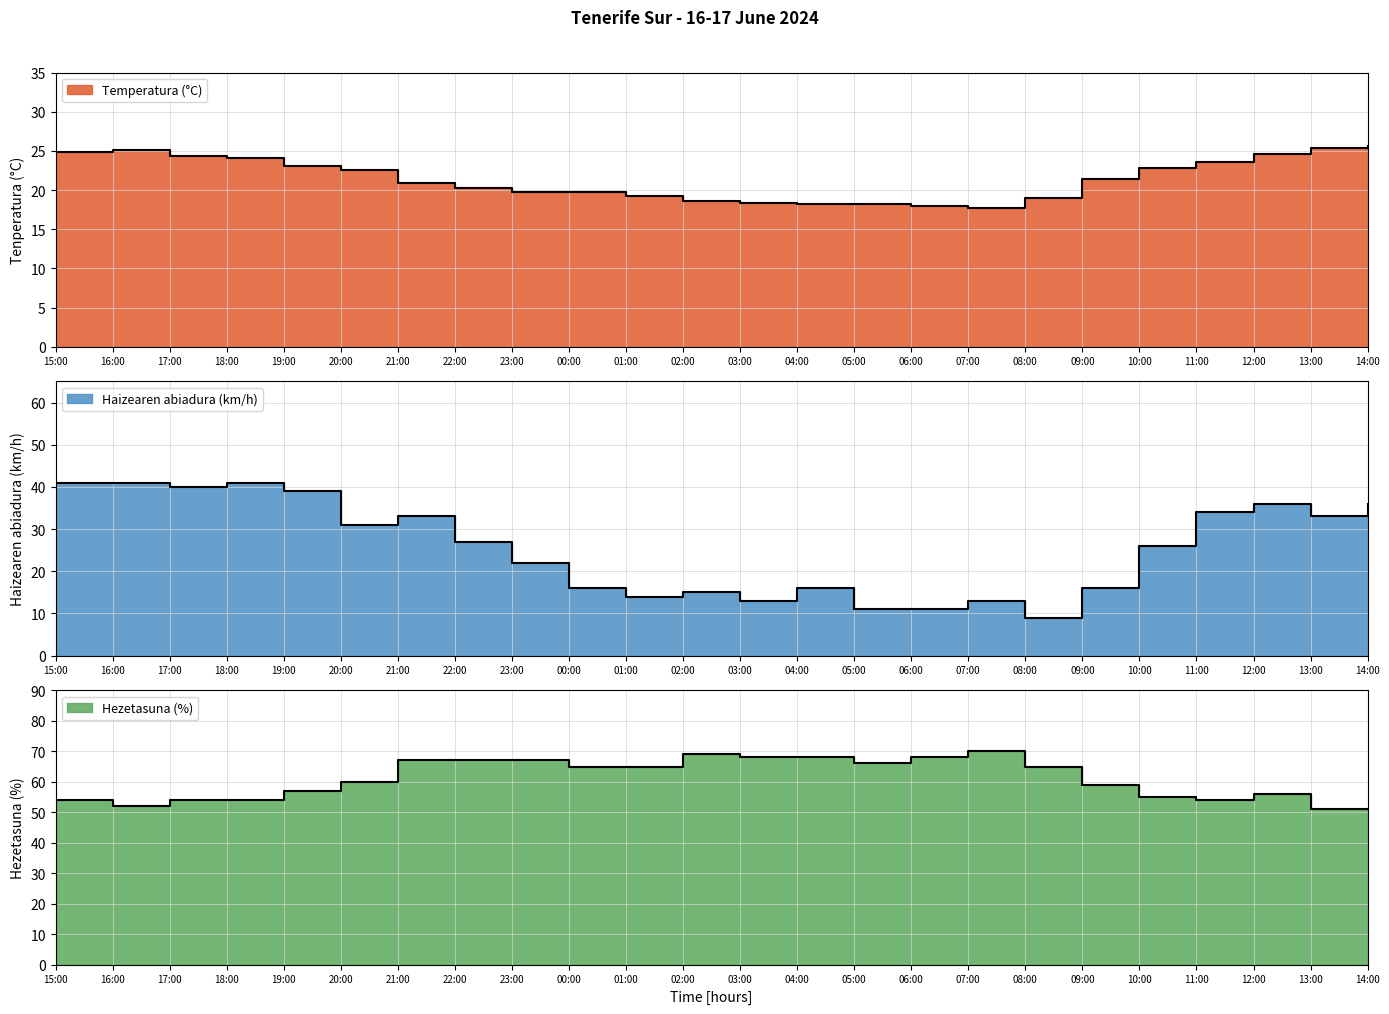

What is the highest value of the Hezetasuna (%) series?

70.0